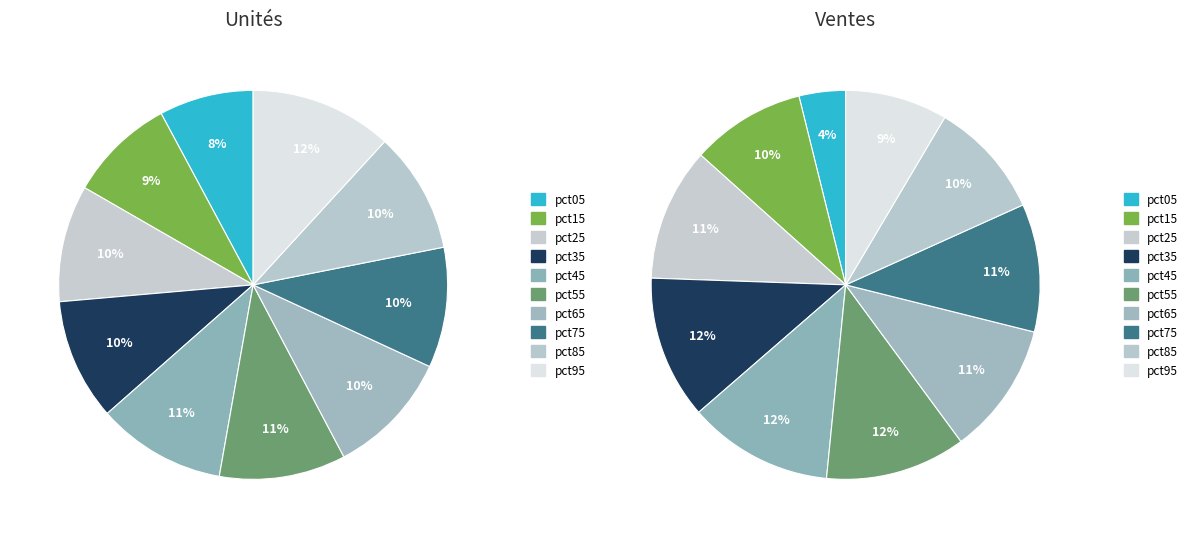

To the nearest percent, what is the average slice percentage?

10%